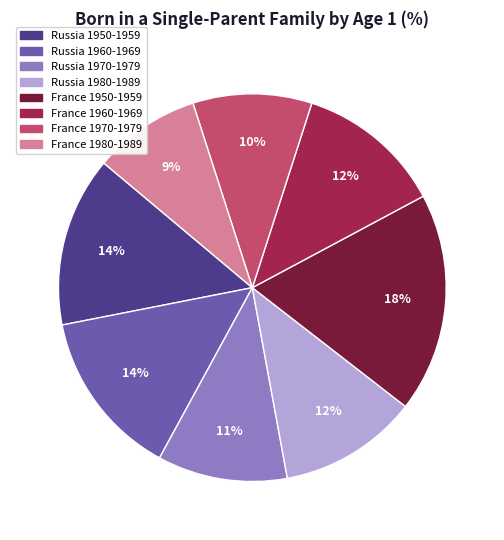

Which has a higher value, France 1970-1979 or Russia 1980-1989?

Russia 1980-1989